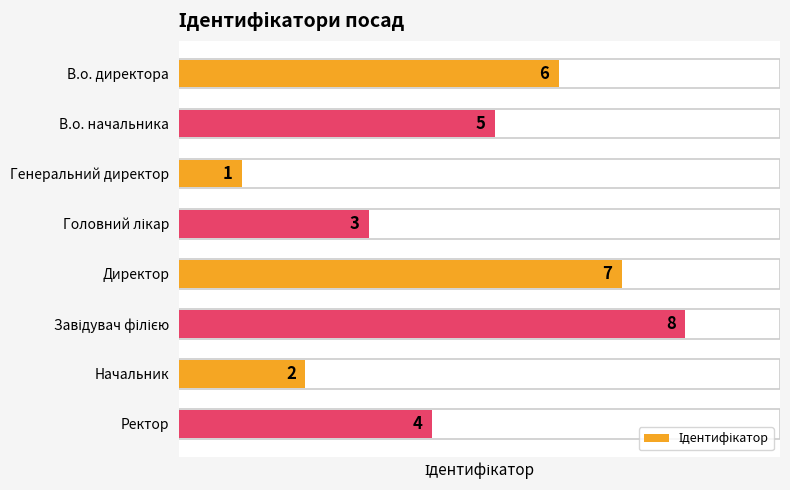

What is the change in value from В.о. начальника to Директор?

+2